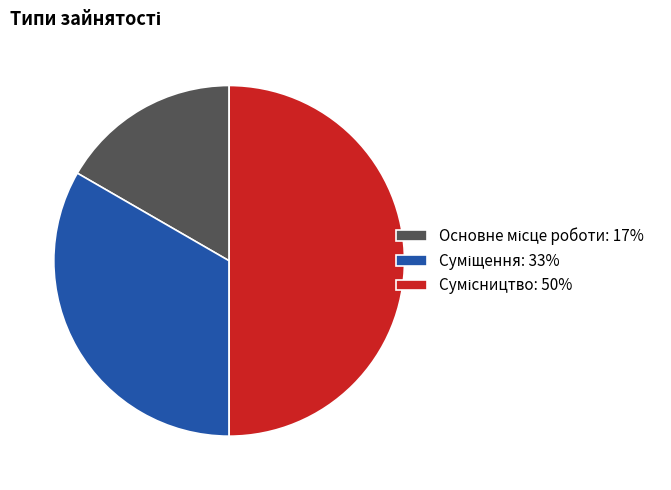

To the nearest percent, what is the difference between the largest and smallest slice percentages?

33%